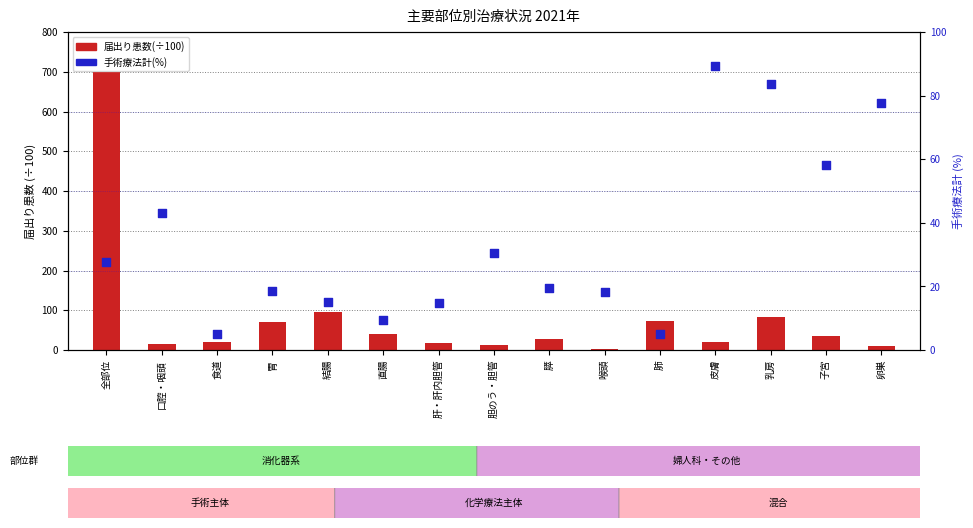

What is the total value across all series at 皮膚?

108.6